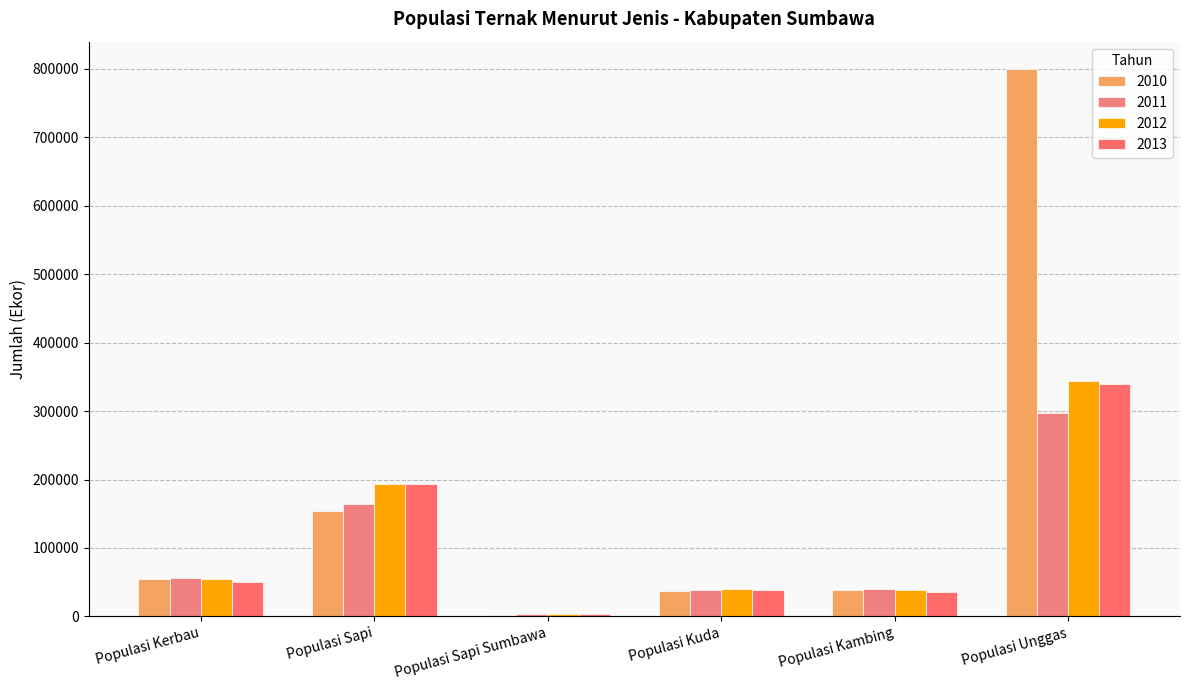

Which series changed the most between Populasi Kerbau and Populasi Sapi Sumbawa?

2011